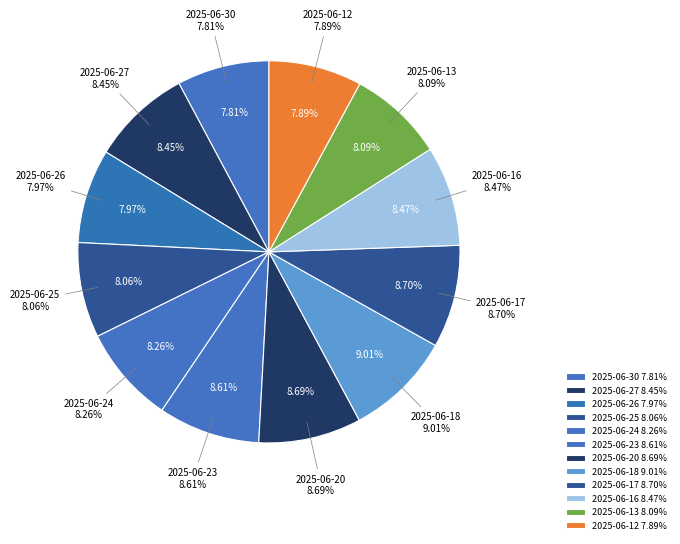

Combined, what portion of the pie is 2025-06-24 and 2025-06-18?

17.3%